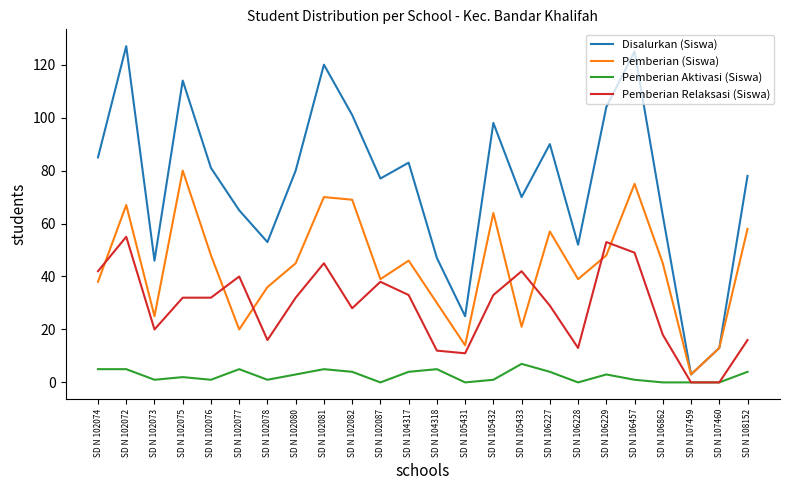

Is the value of Disalurkan (Siswa) at SD N 105431 greater than the value of Pemberian Aktivasi (Siswa) at SD N 105431?

Yes